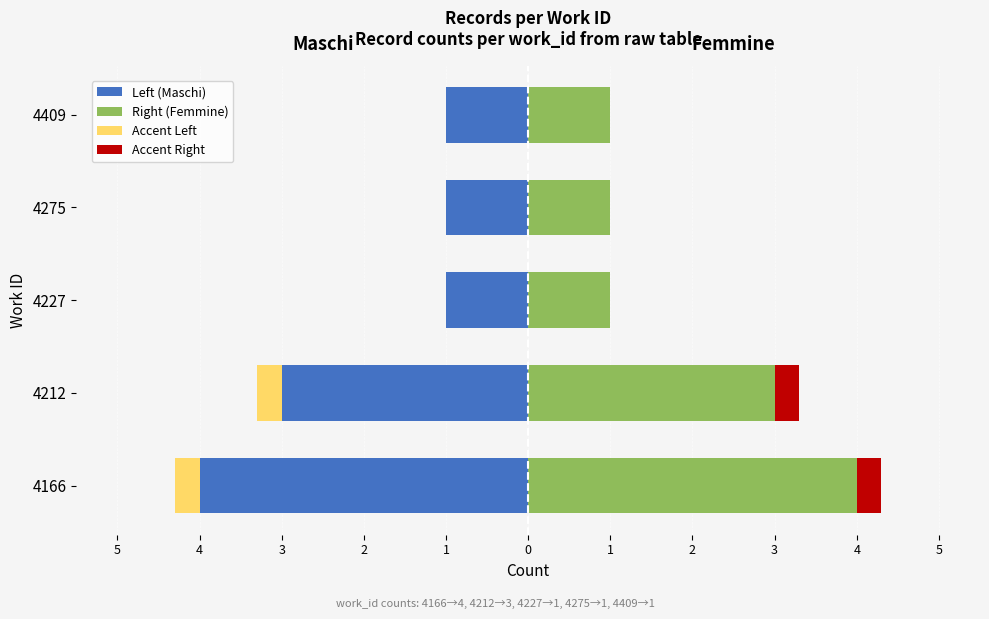

What is the greatest value displayed?

4.0